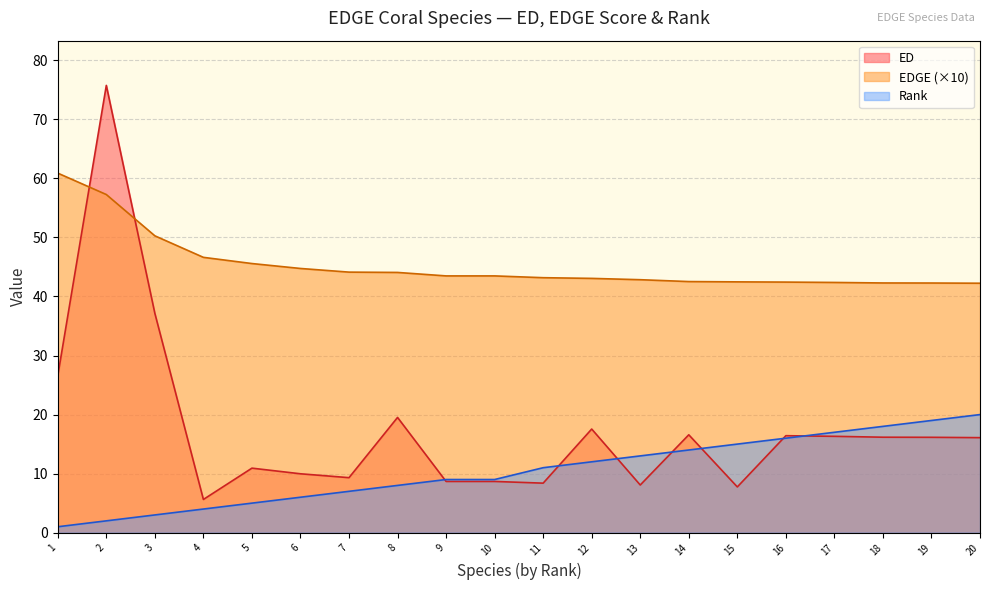

What is the average value of the ED series?

17.6